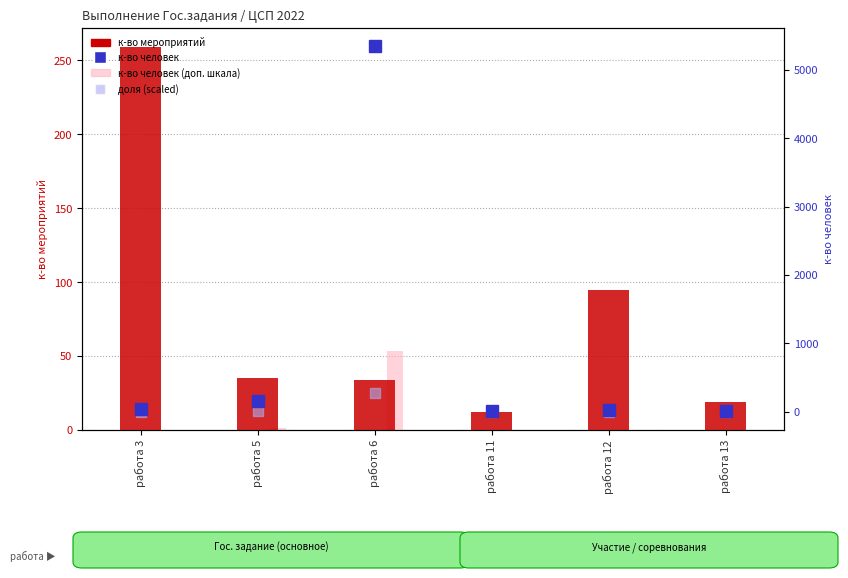

The value of к-во мероприятий at работа 13 is 28.8. True or false?

False